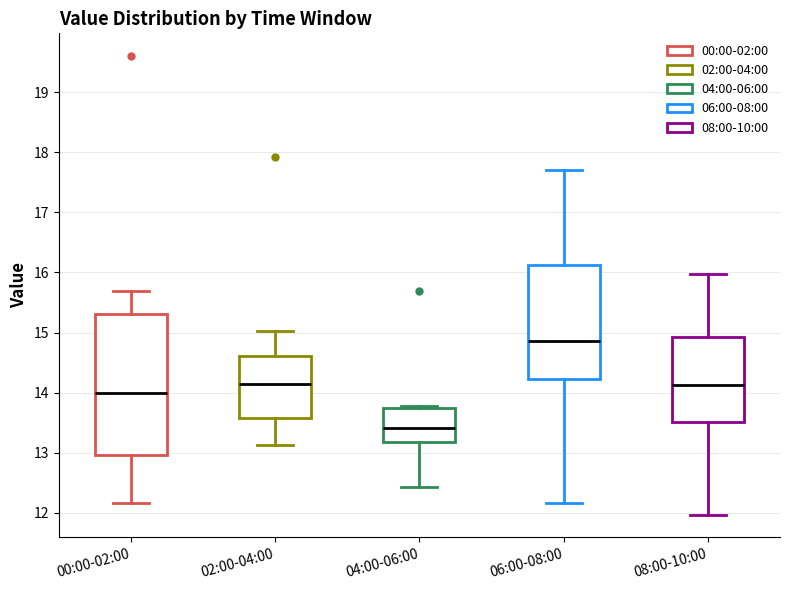

Which box is the tallest, from its lower edge to its upper edge?

00:00-02:00